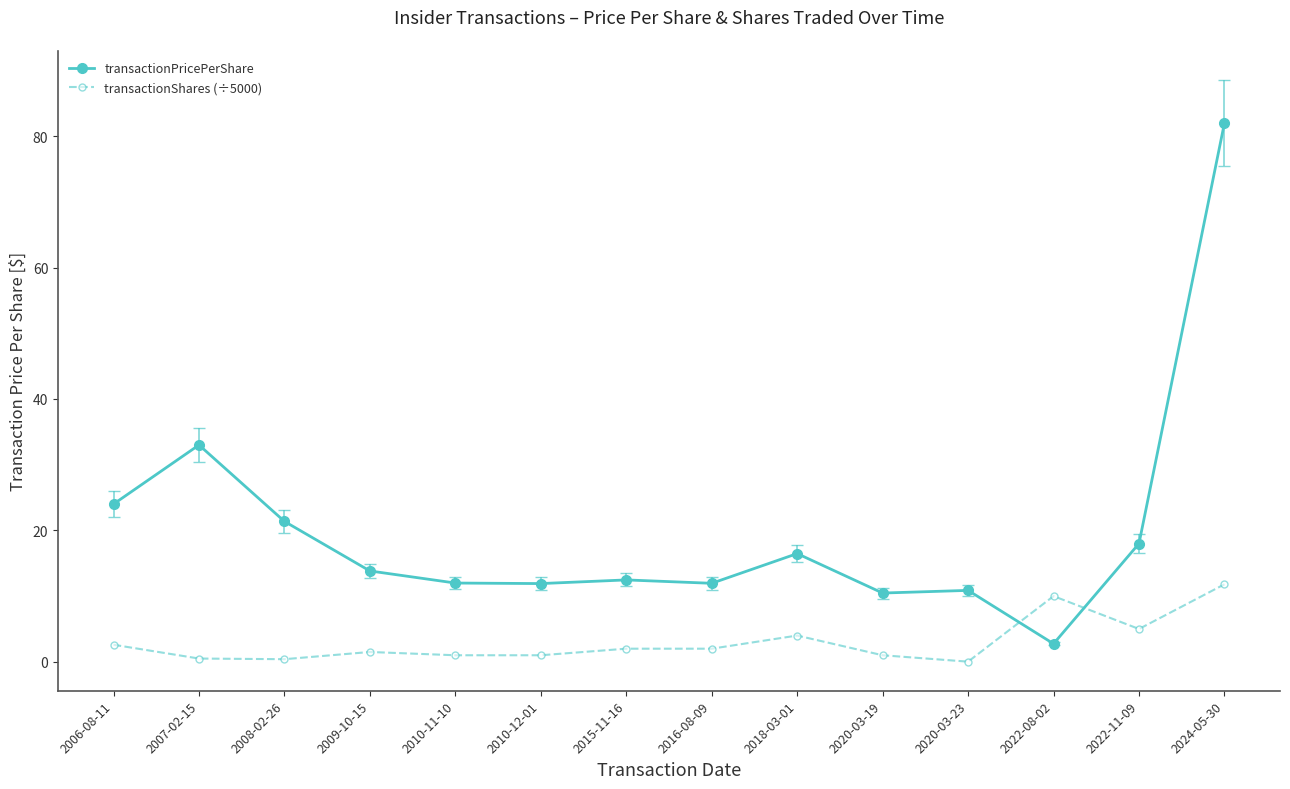

Which series has the largest range (max minus min)?

transactionPricePerShare